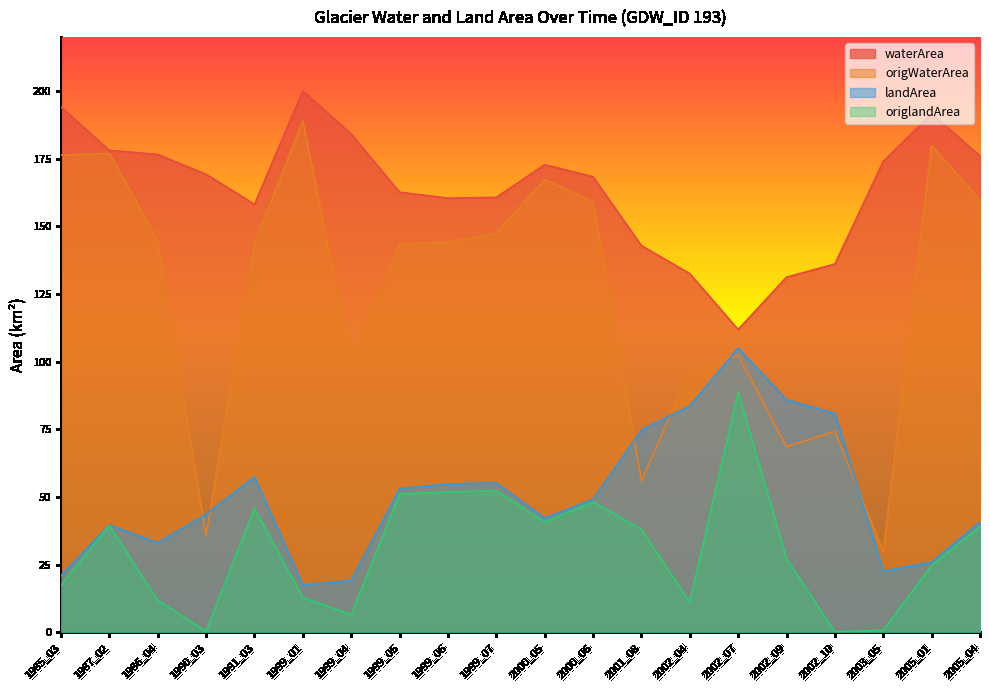

Which series changed the most between 1987_02 and 2002_09?

origWaterArea